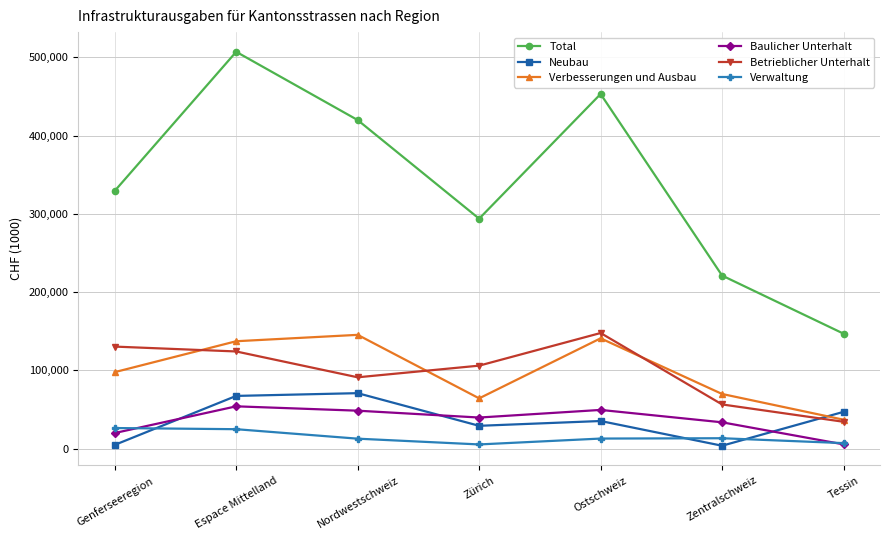

What is the maximum value for Betrieblicher Unterhalt?

147692